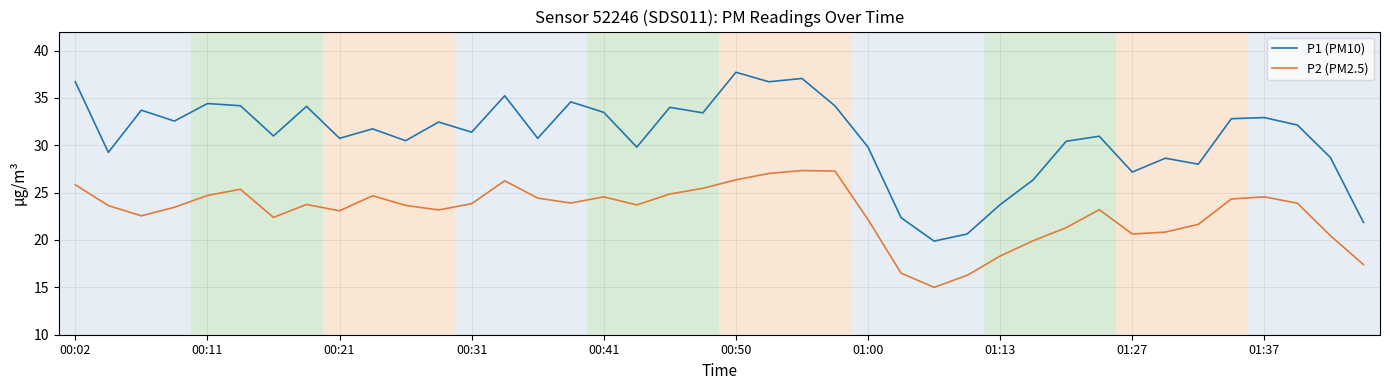

What are all the series names shown in the legend?

P1 (PM10), P2 (PM2.5)